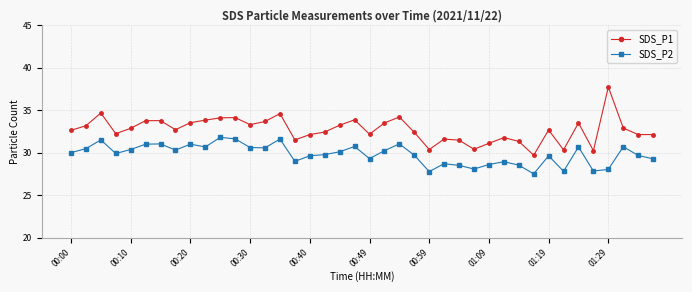

What is the smallest value displayed?

27.5